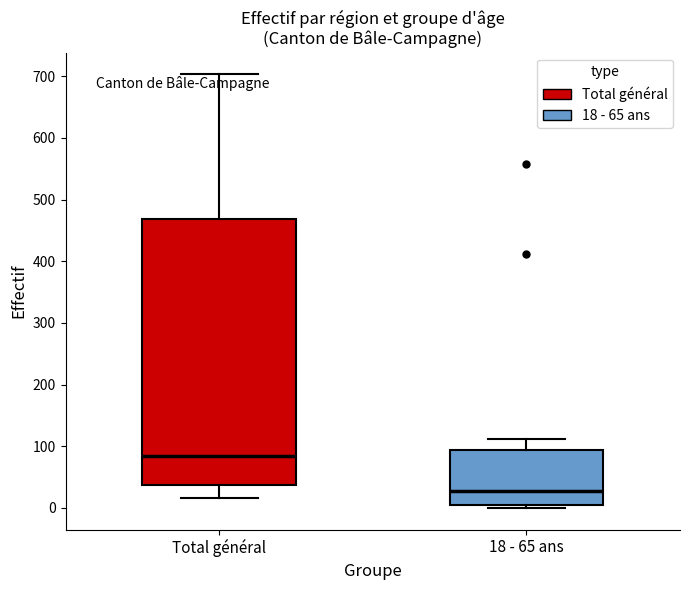

Which box's median line is the lowest?

18 - 65 ans